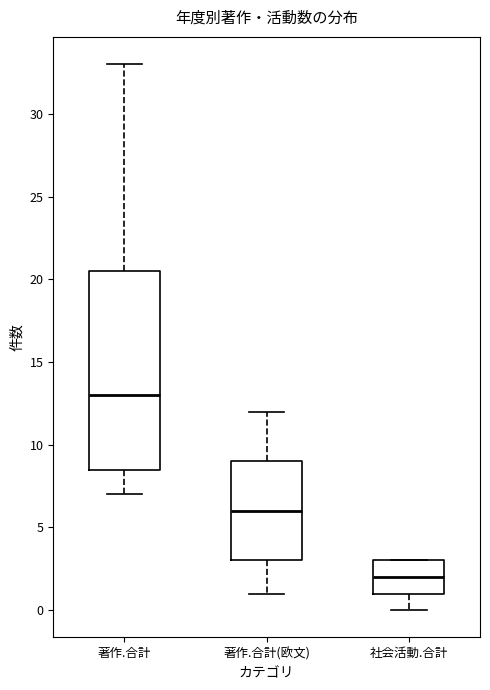

Where does the median line of the box for 著作.合計(欧文) sit on the y-axis? The values are not printed on the chart, so give them approximately, as read against the axis.

6.0